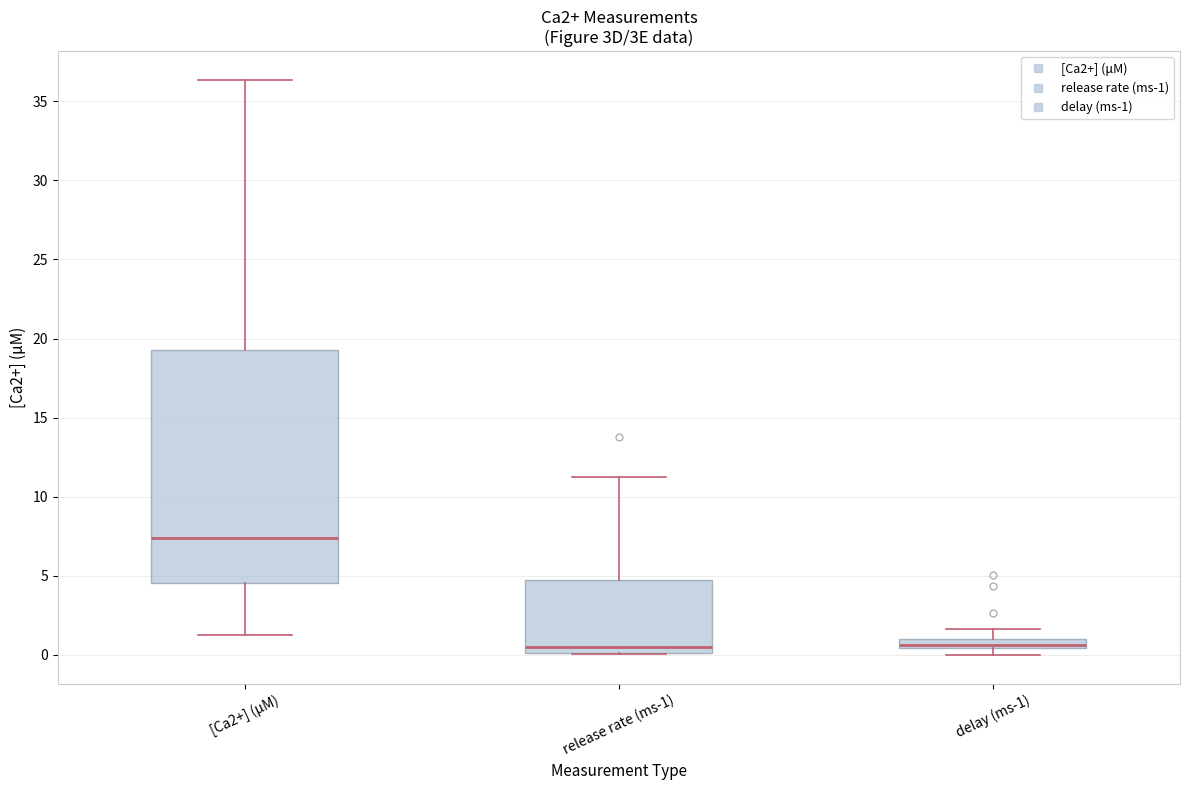

Where does the upper whisker of the box for delay (ms-1) end on the y-axis? The values are not printed on the chart, so give them approximately, as read against the axis.

1.5